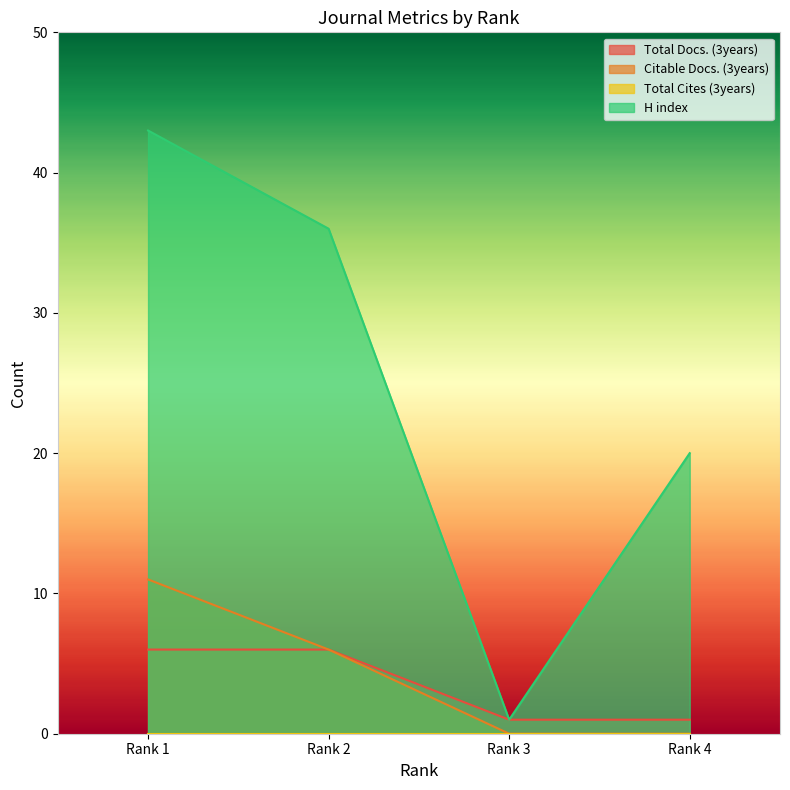

The value of Citable Docs. (3years) at Rank 1 is 16. True or false?

False